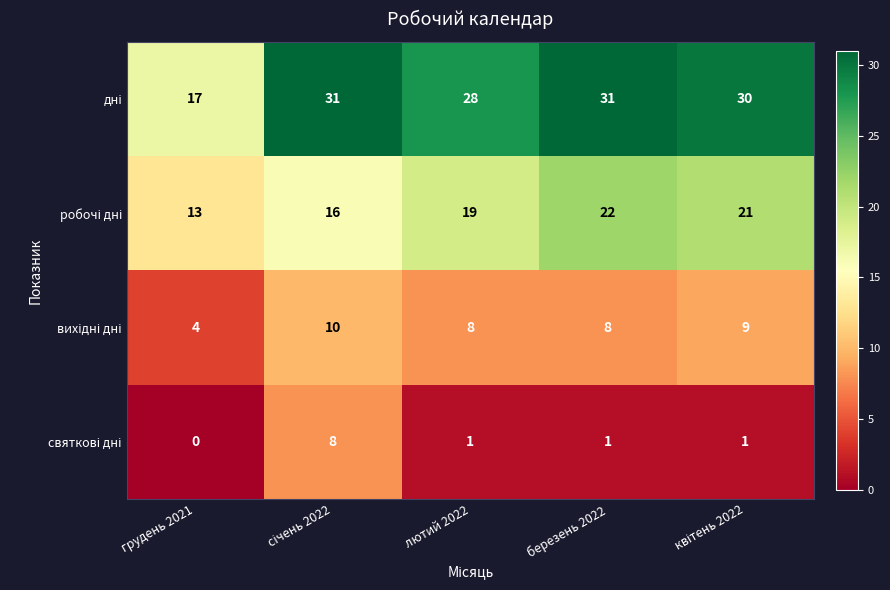

What is the difference between the highest and lowest values at грудень 2021?

17